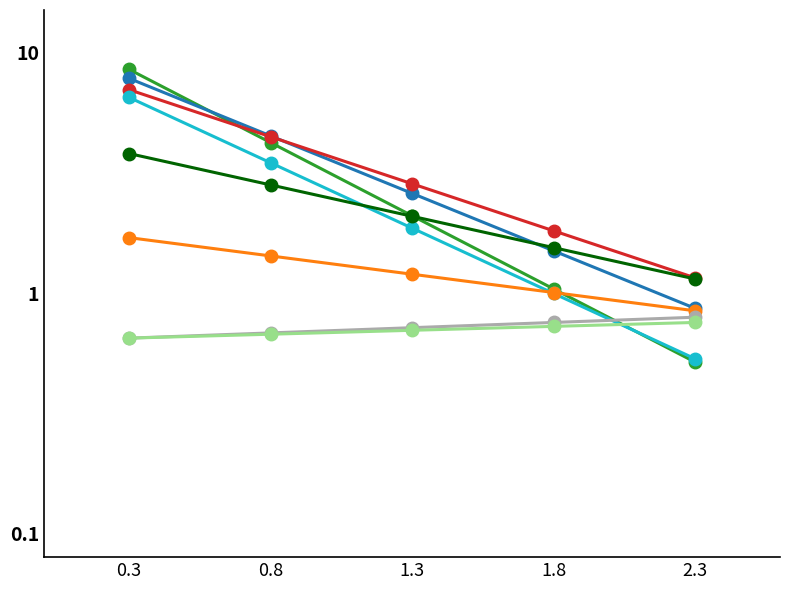

Which series has the largest total across all categories?

As